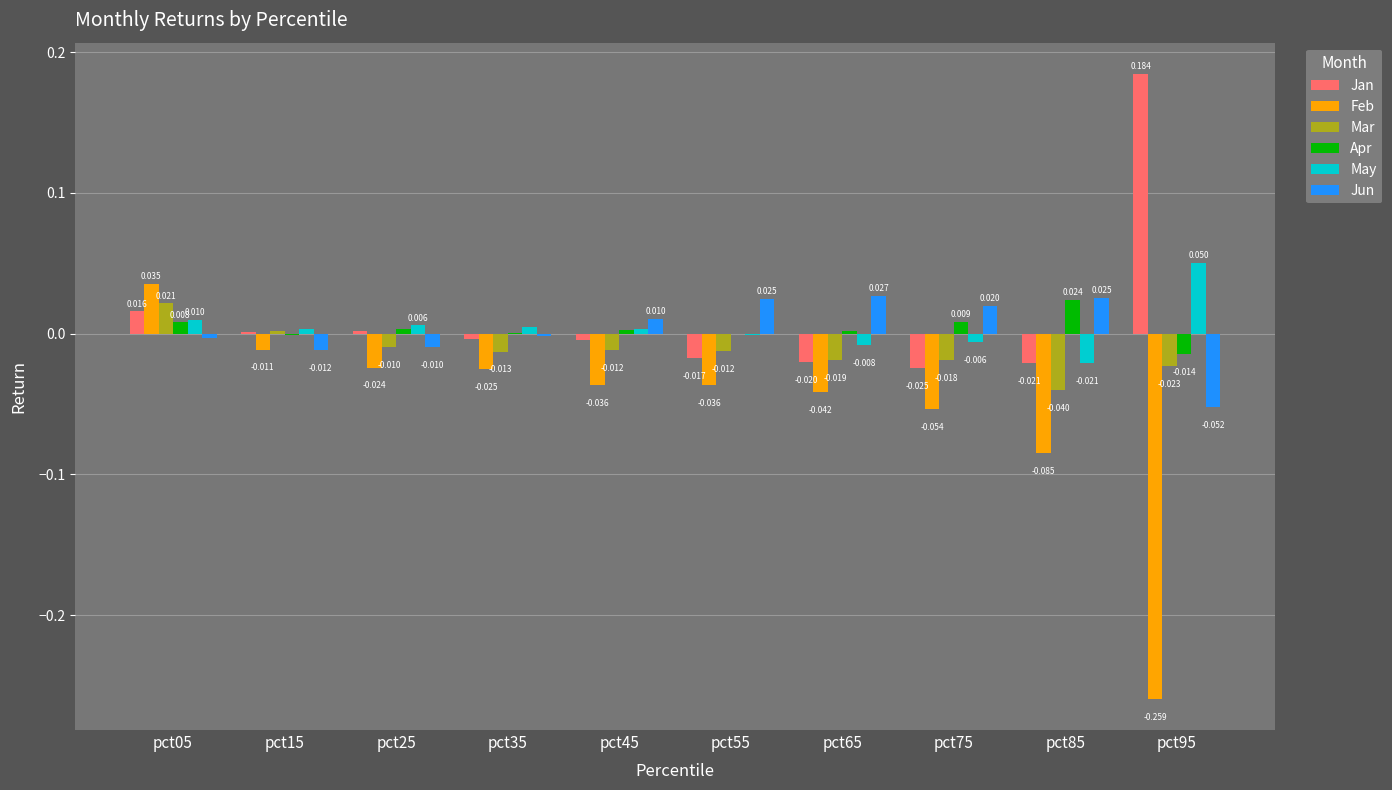

Which series has the largest total across all categories?

Jan